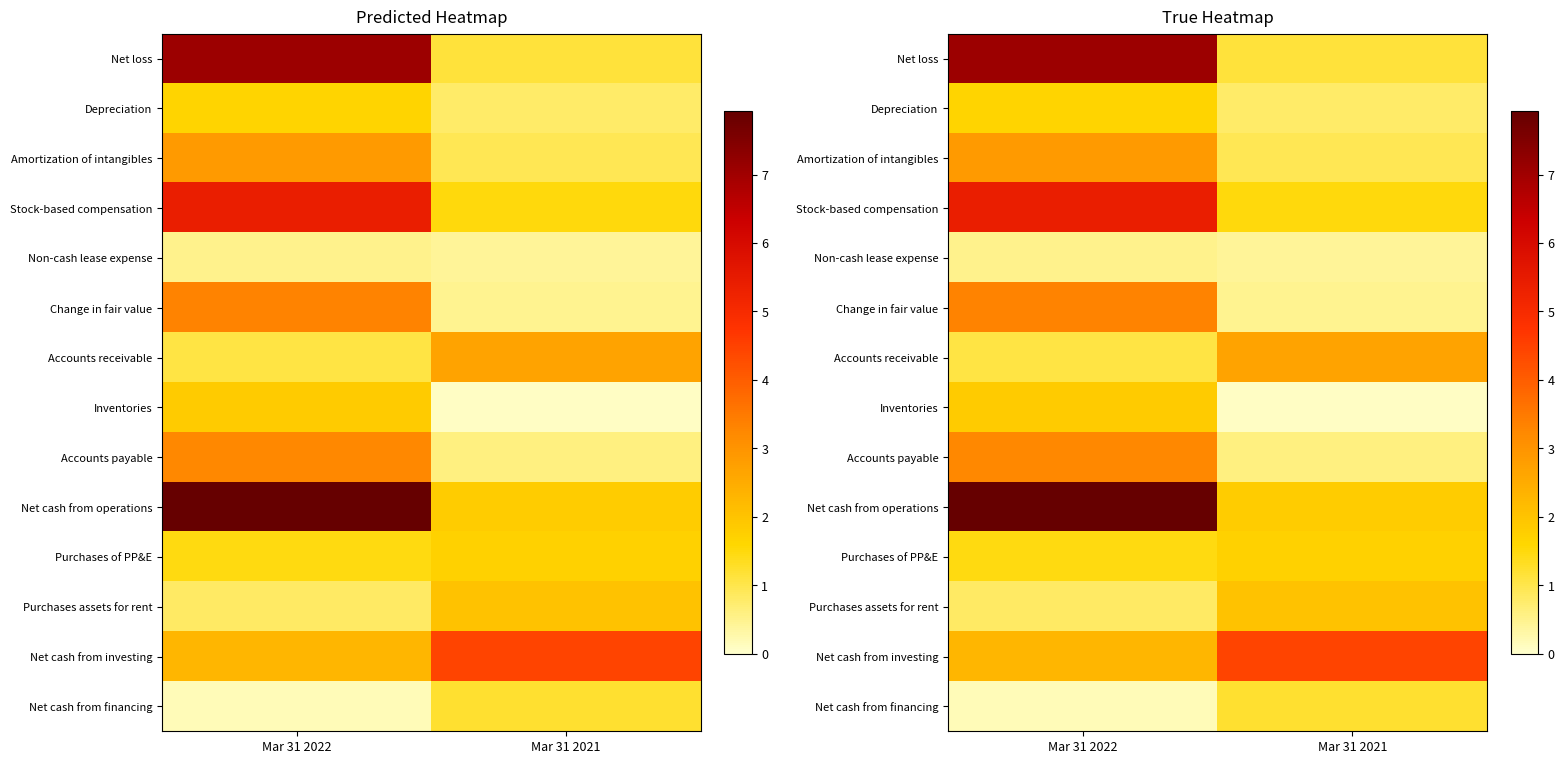

Rank the series by their maximum value, from lowest to highest.

Non-cash lease expense, Net cash from financing, Depreciation, Purchases of PP&E, Inventories, Purchases assets for rent, Accounts receivable, Amortization of intangibles, Accounts payable, Change in fair value, Net cash from investing, Stock-based compensation, Net loss, Net cash from operations